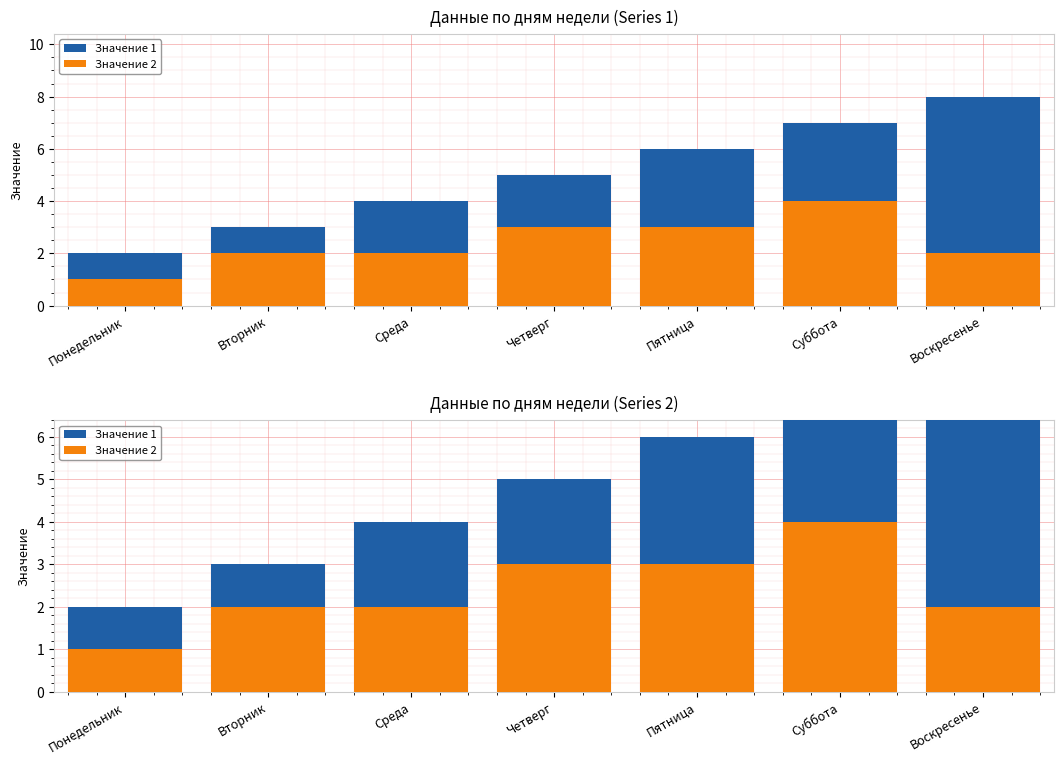

How many data points in Значение 1 are less than 5?

3